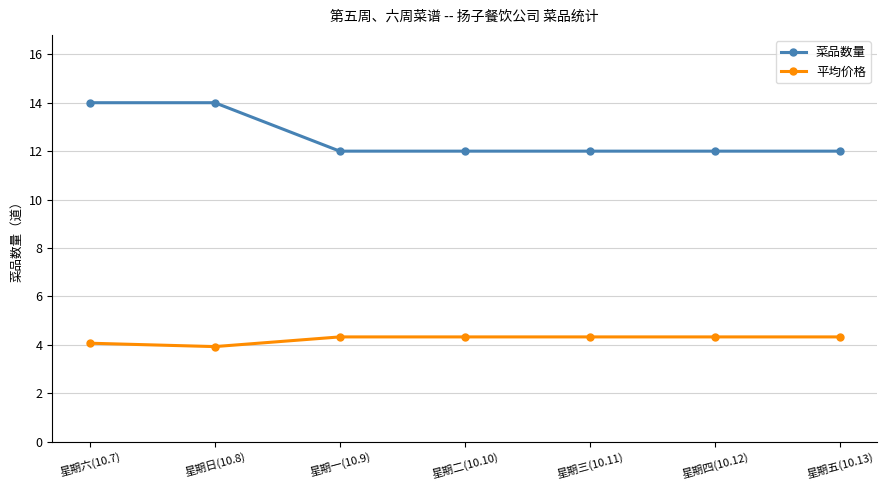

At which category does 平均价格 reach its first local valley?

星期日(10.8)